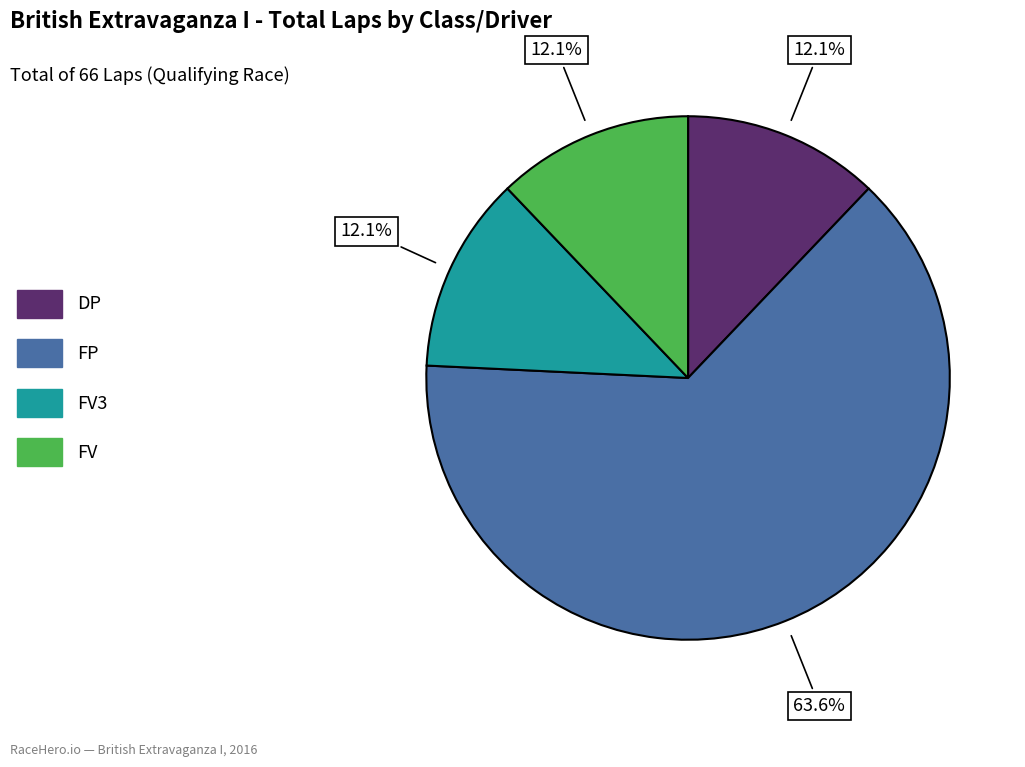

Is there any slice that represents more than half of the pie?

Yes